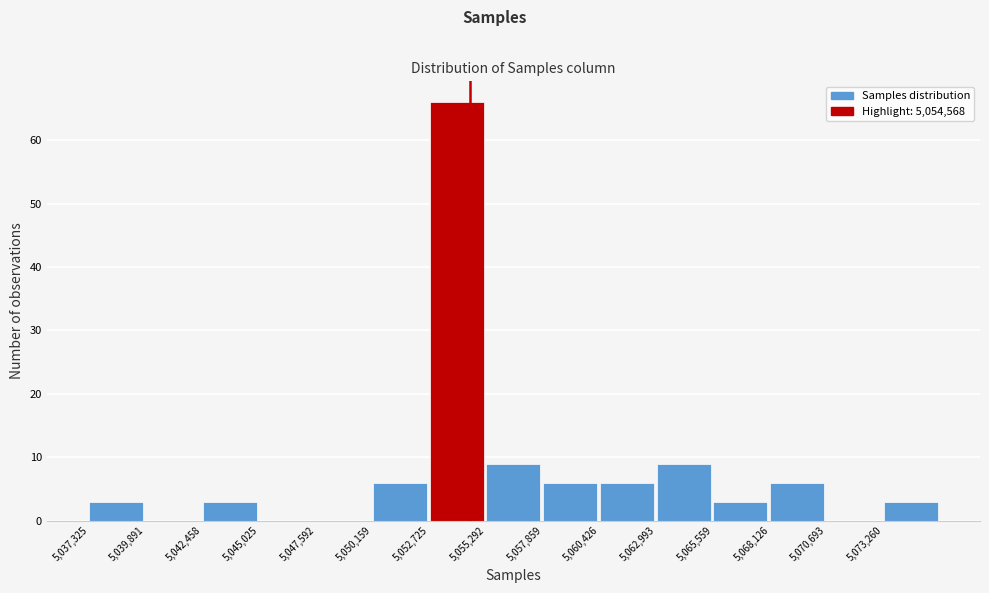

How tall is the bar that spans 5042500 to 5045000 on the x-axis? Neither the bar edges nor the heights are printed on the chart, so give them approximately, as read against the axes.

3